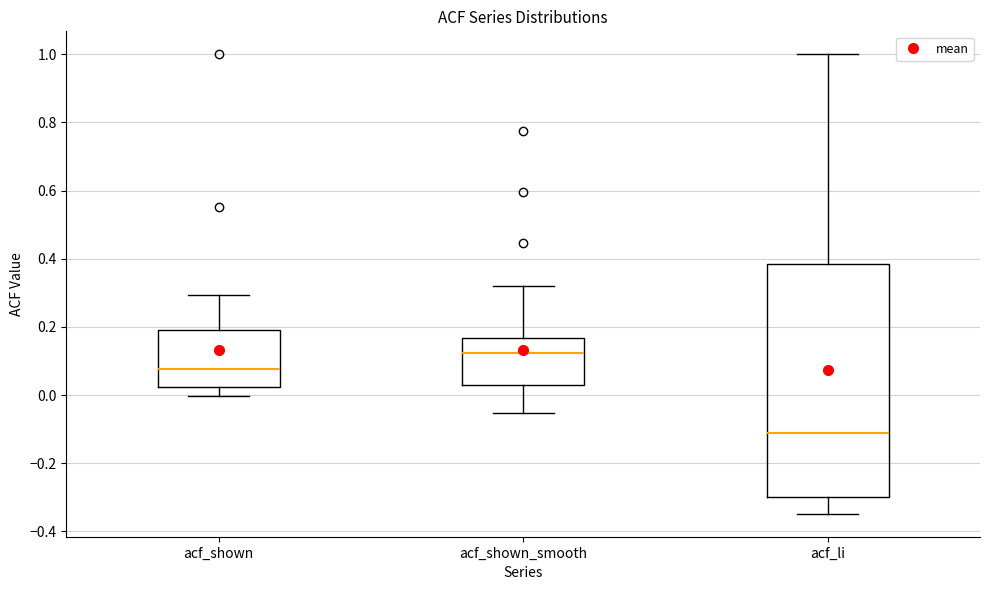

Reading left to right, transcribe this box plot: for each box, give where its median line is, the range the box spans, and where its two whiskers end, as read against the y-axis. The values are not printed on the chart, so give them approximately, as read against the axis.

acf_shown: median 0.08, box 0.02 to 0.20, whiskers 0.00 to 0.30
acf_shown_smooth: median 0.12, box 0.02 to 0.16, whiskers -0.06 to 0.32
acf_li: median -0.12, box -0.30 to 0.38, whiskers -0.34 to 1.00